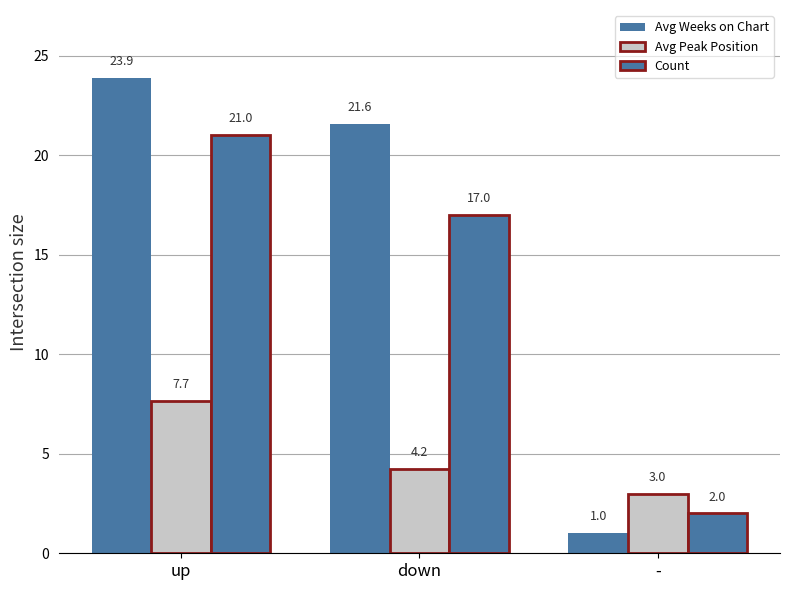

How many groups of bars are there?

3